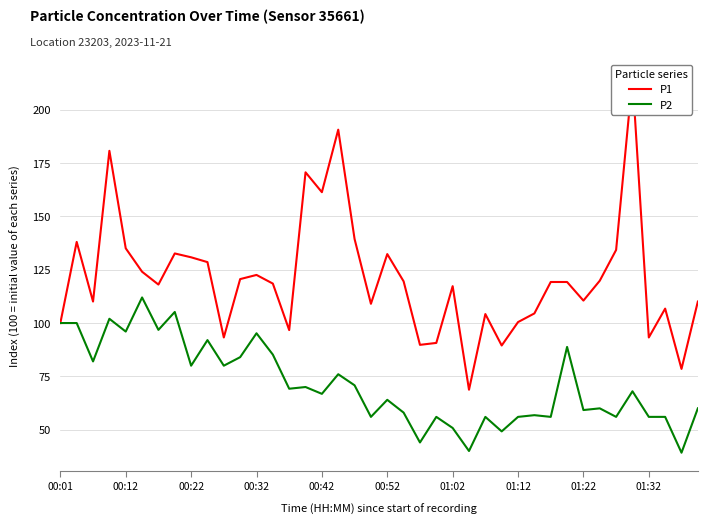

True or false: P1 and P2 cross at least once.

False